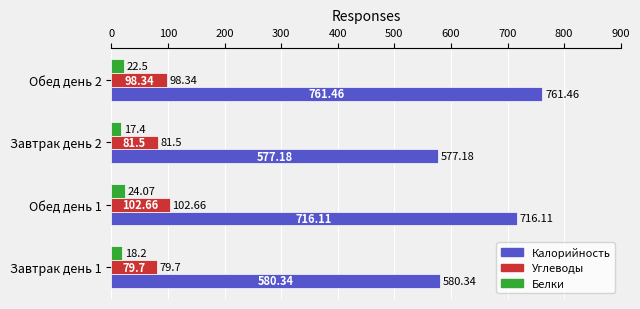

At which label does Белки reach its peak?

Обед день 1